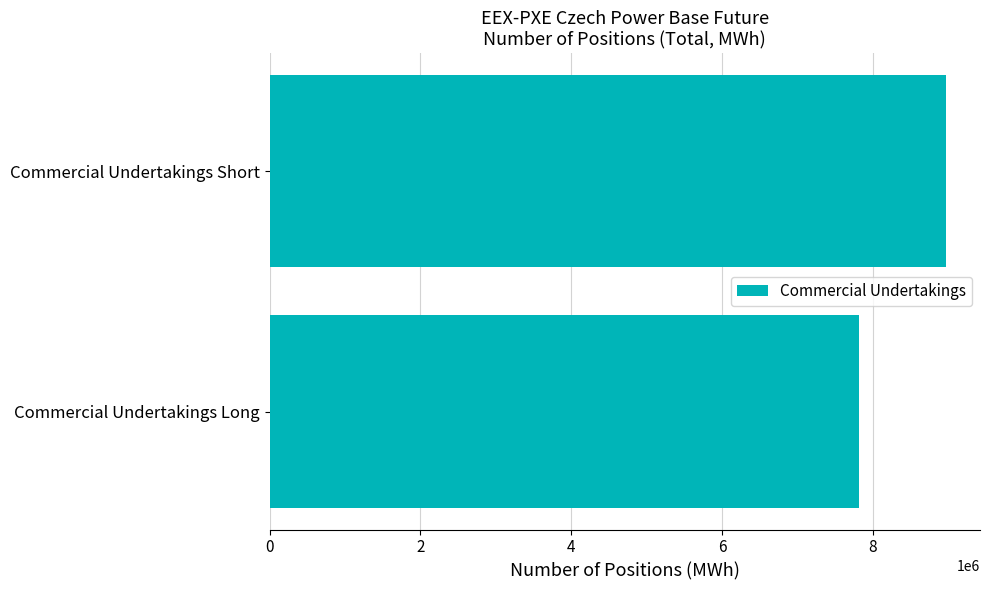

How many bars are there in total?

2